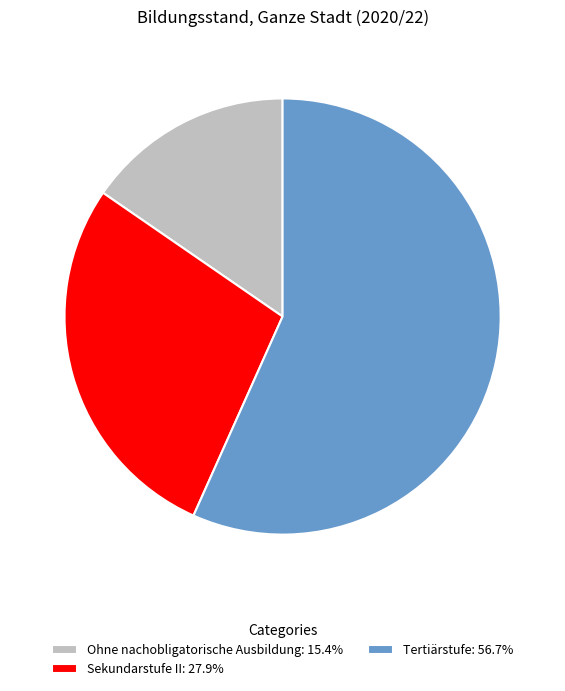

Count the number of slices in the pie.

3